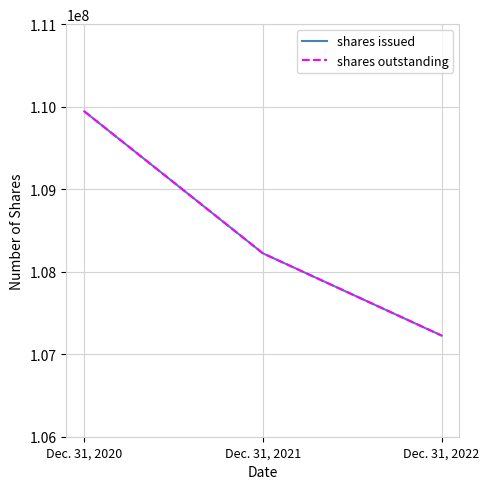

Which series changed the most between Dec. 31, 2020 and Dec. 31, 2021?

shares issued